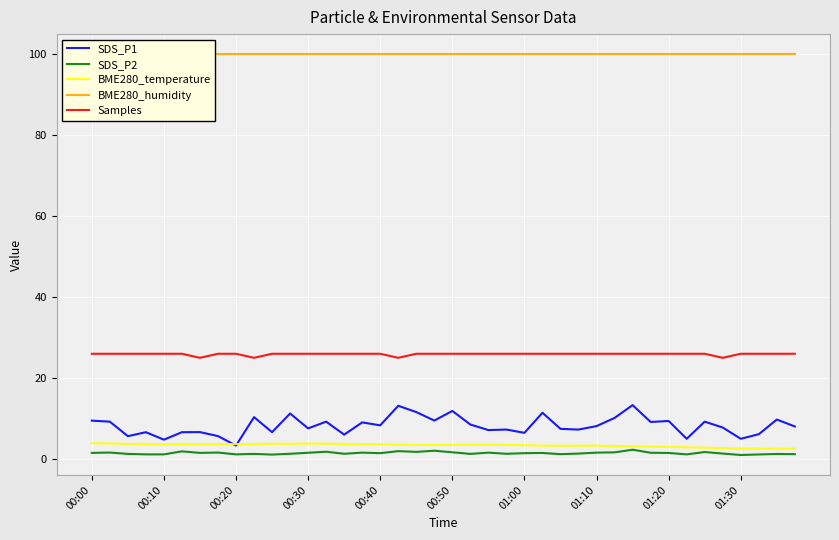

Which series has the largest total across all categories?

BME280_humidity